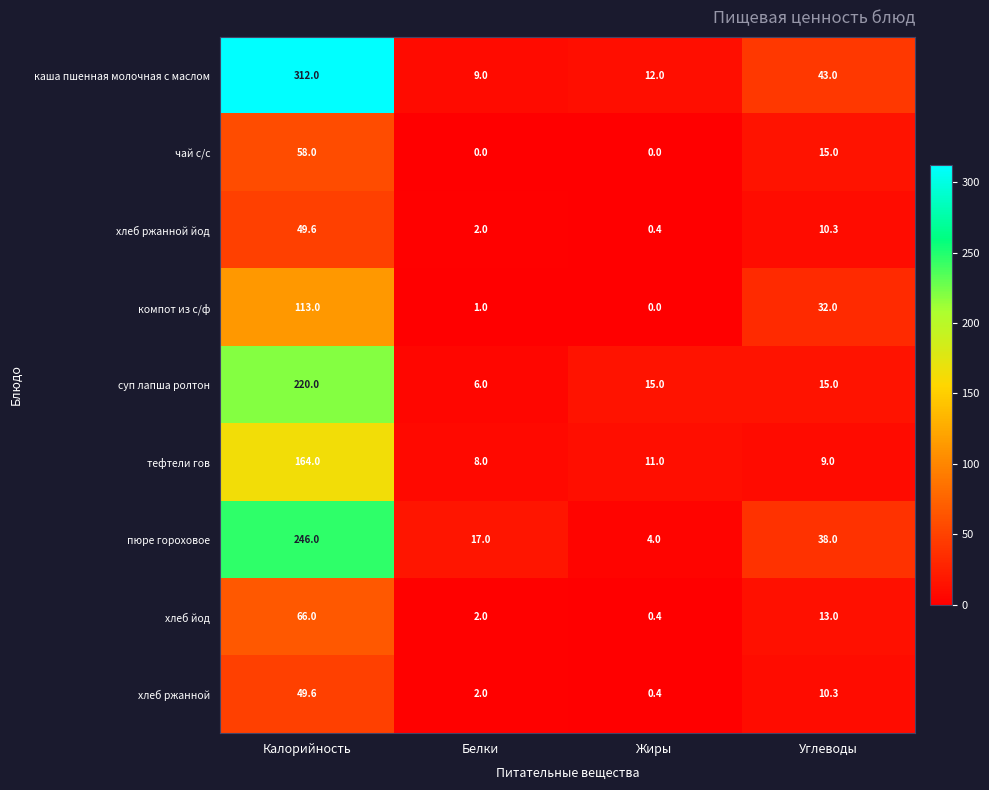

Count the number of data series in this chart.

9